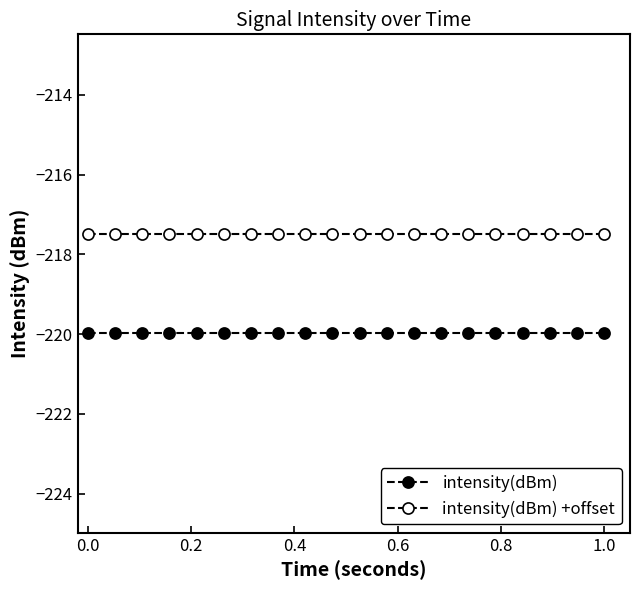

How many lines are shown in the chart?

2